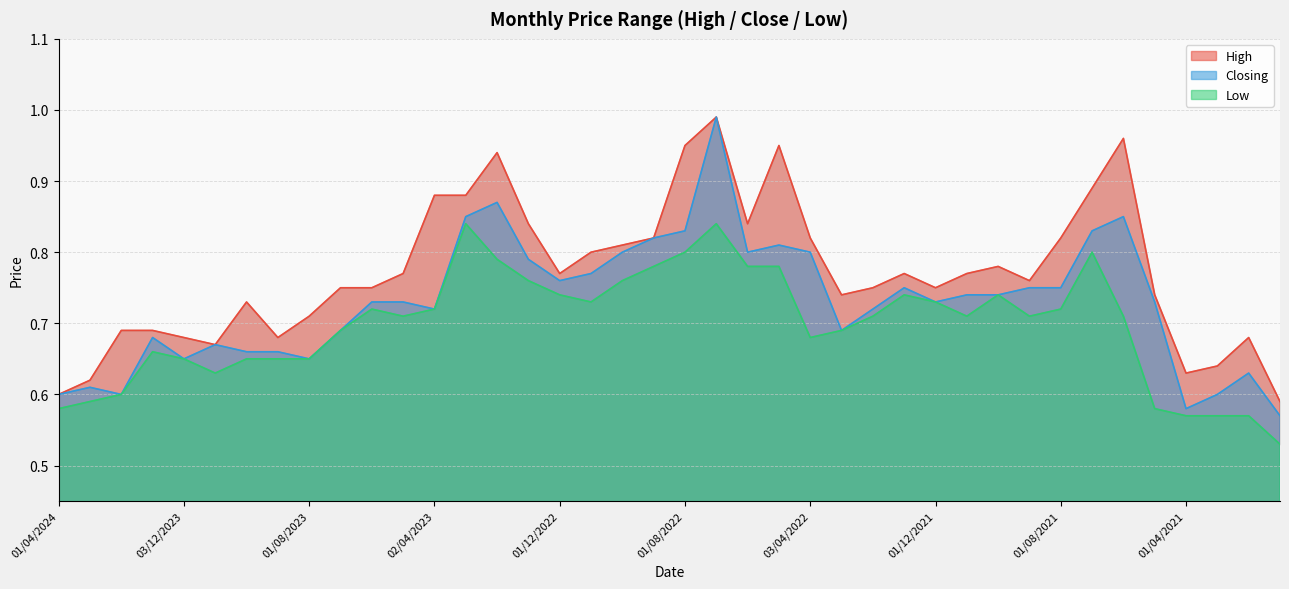

Reading left to right, what are all the values shown in this chart?

High: 0.6	0.6	0.7	0.7	0.7	0.7	0.7	0.7	0.7	0.8	0.8	0.8	0.9	0.9	0.9	0.8	0.8	0.8	0.8	0.8	0.9	1.0	0.8	0.9	0.8	0.7	0.8	0.8	0.8	0.8	0.8	0.8	0.8	0.9	1.0	0.7	0.6	0.6	0.7	0.6
Closing: 0.6	0.6	0.6	0.7	0.7	0.7	0.7	0.7	0.7	0.7	0.7	0.7	0.7	0.8	0.9	0.8	0.8	0.8	0.8	0.8	0.8	1.0	0.8	0.8	0.8	0.7	0.7	0.8	0.7	0.7	0.7	0.8	0.8	0.8	0.8	0.7	0.6	0.6	0.6	0.6
Low: 0.6	0.6	0.6	0.7	0.7	0.6	0.7	0.7	0.7	0.7	0.7	0.7	0.7	0.8	0.8	0.8	0.7	0.7	0.8	0.8	0.8	0.8	0.8	0.8	0.7	0.7	0.7	0.7	0.7	0.7	0.7	0.7	0.7	0.8	0.7	0.6	0.6	0.6	0.6	0.5